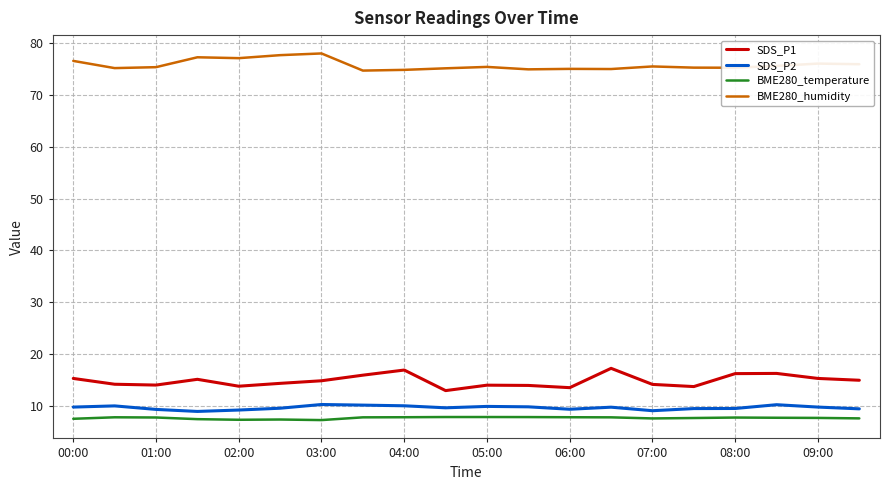

Which series has the largest total across all categories?

BME280_humidity